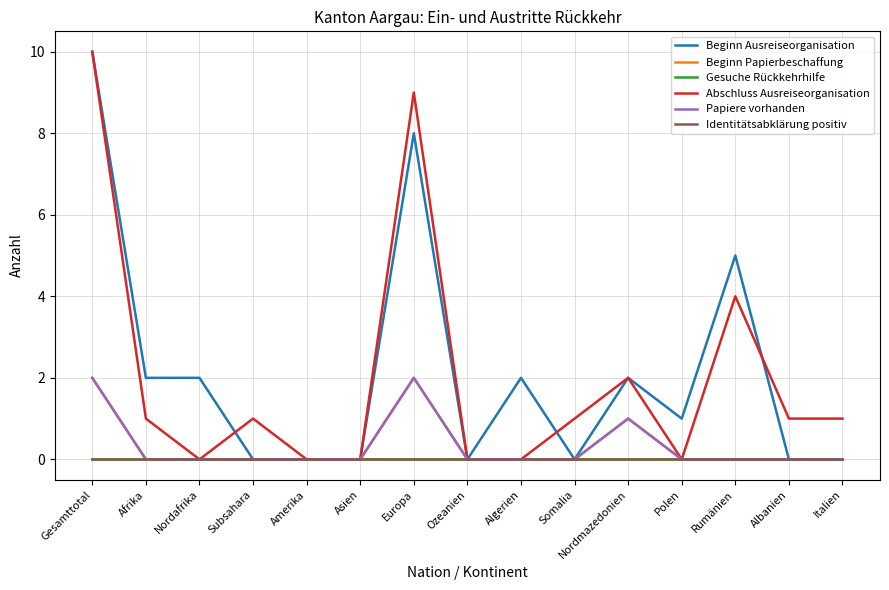

Is this an area chart (filled region under the line)?

No